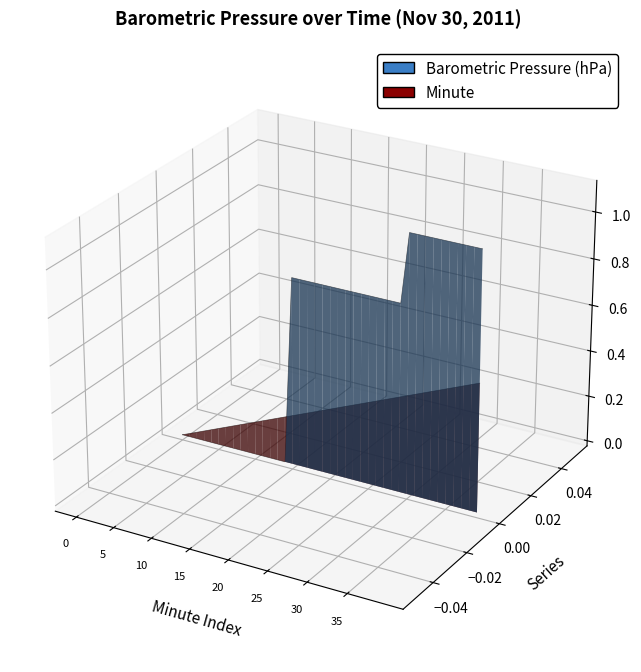

List the series in order of their peak value, lowest first.

Minute, Barometric Pressure (hPa)